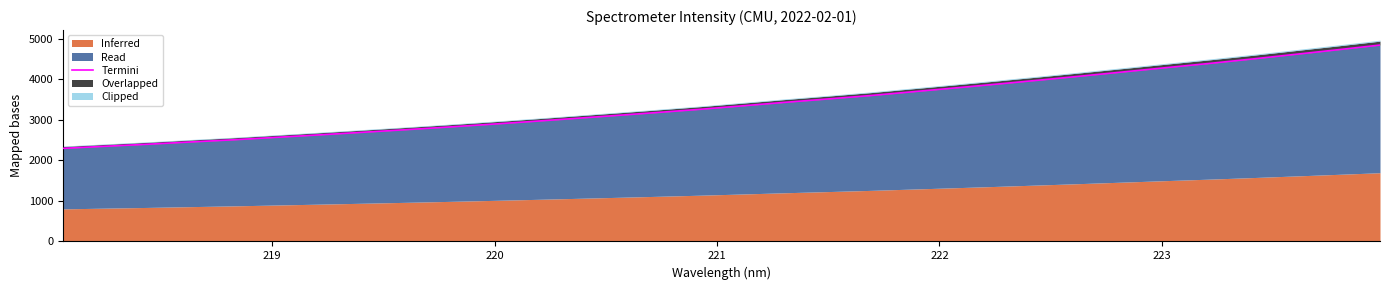

True or false: the data has more than 1 interior local peaks.

False